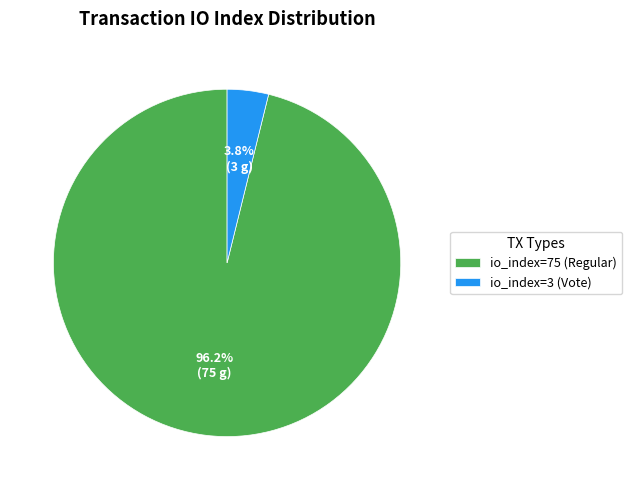

What percentage do io_index=75 (Regular) and io_index=3 (Vote) together represent?

100.0%